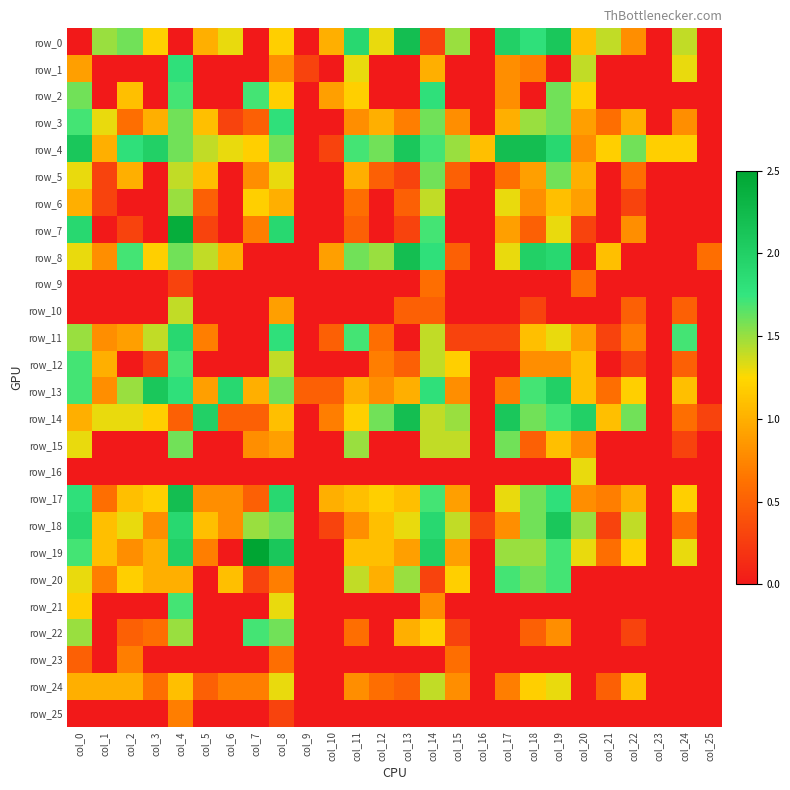

How many values in the row_18 series are below 1?

11